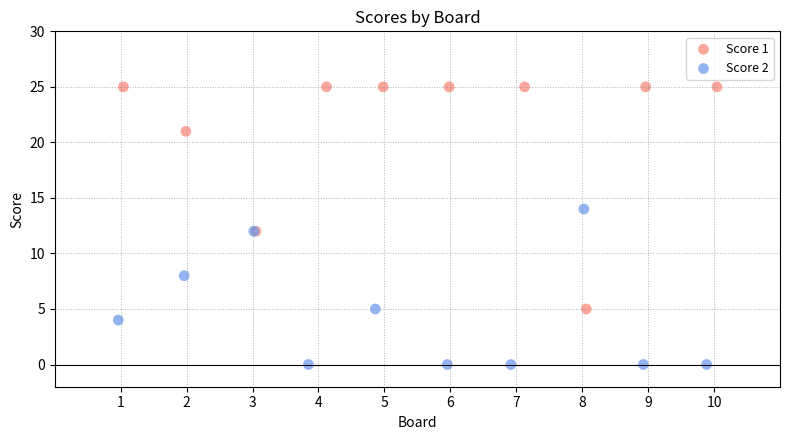

Which series has the largest Y range (max minus min)?

Score 1